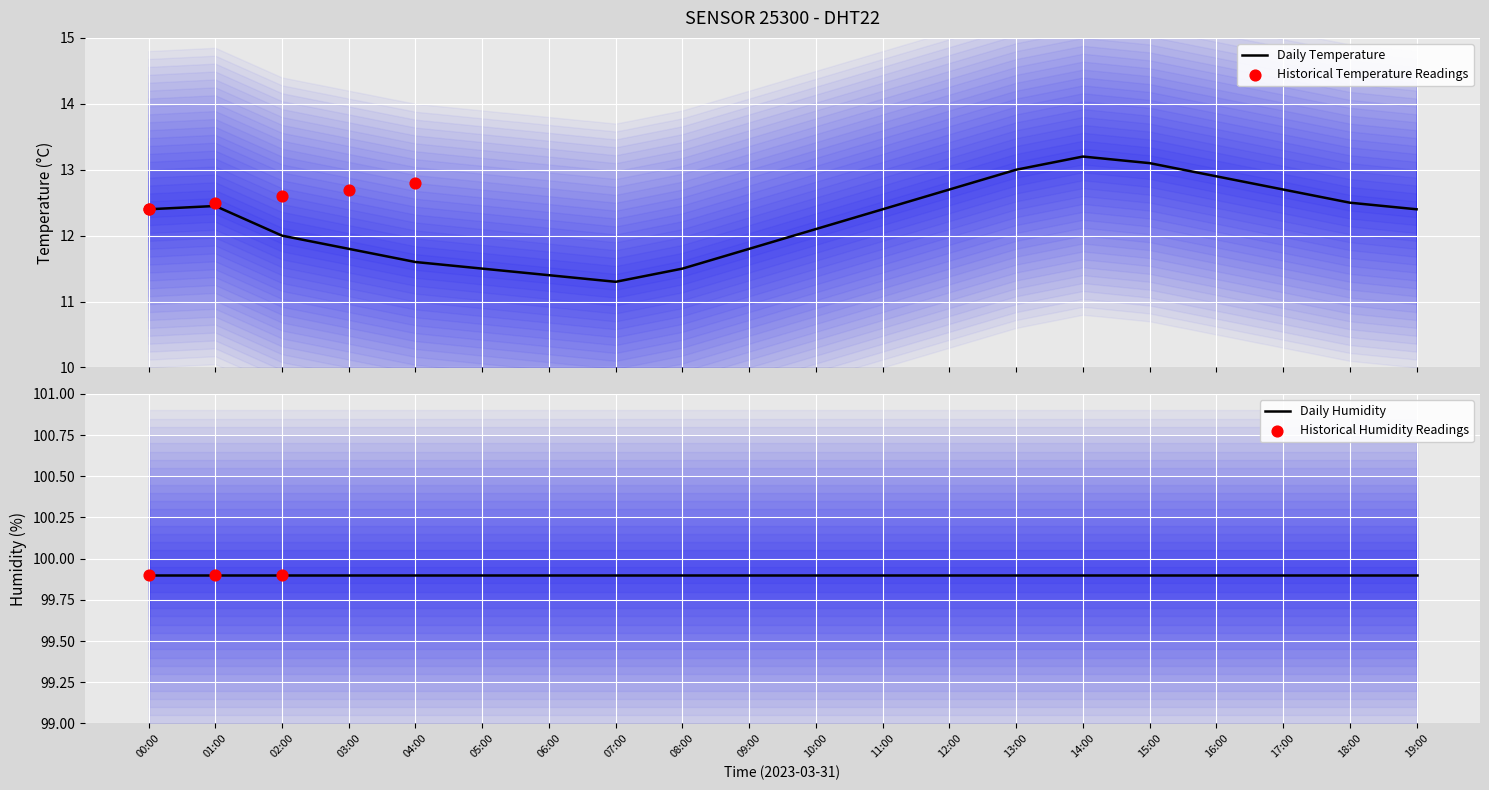

Which has a higher value, 10:00 or 06:00?

10:00